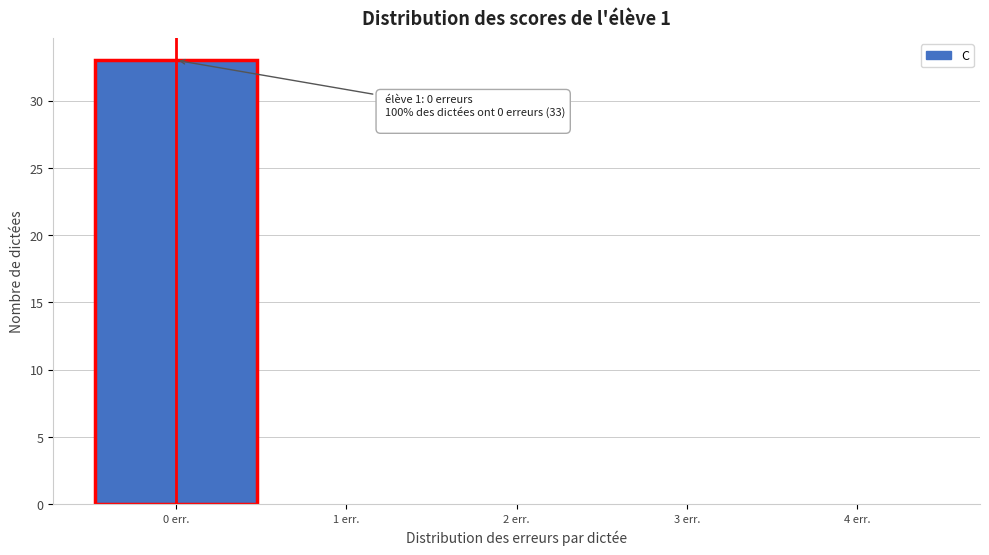

Over which range of the x-axis is the bar tallest?

-0.5 to 0.5